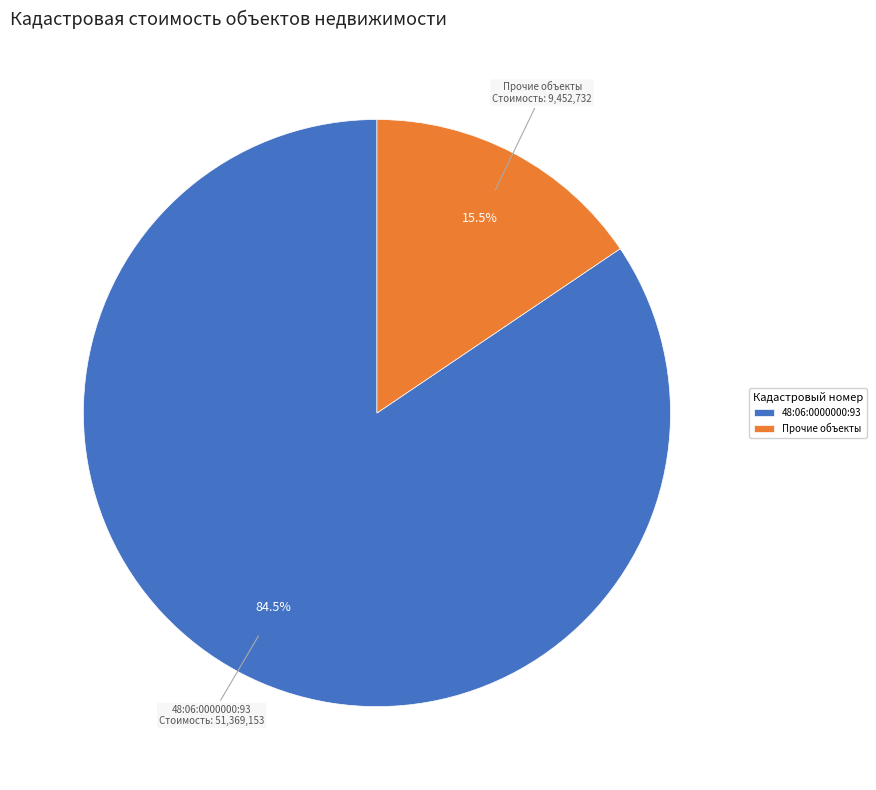

Between Прочие объекты and 48:06:0000000:93, which is larger?

48:06:0000000:93